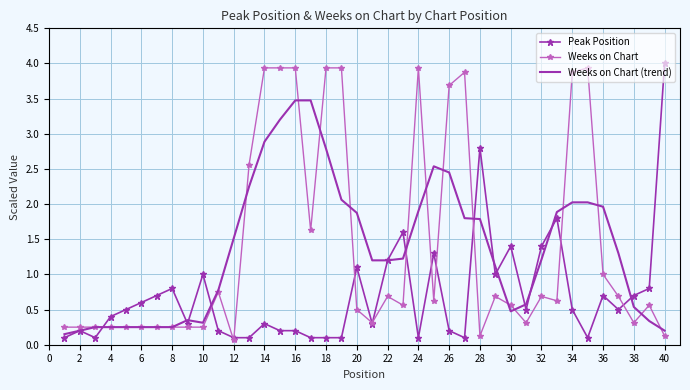

What is the maximum value shown in the chart?

4.0